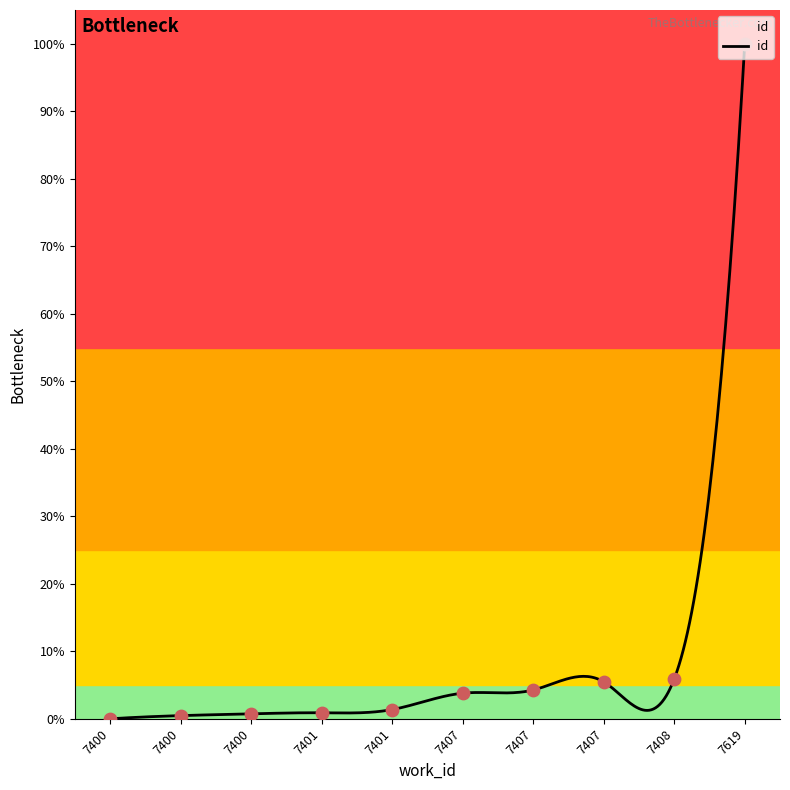

What is the change in value from 7400 to 7407?

+3.5